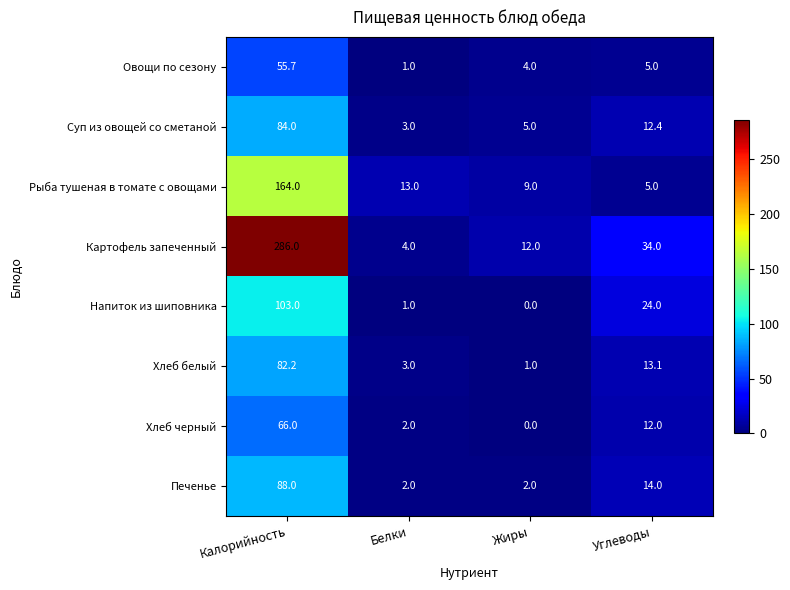

Between Жиры and Углеводы, which series saw the biggest shift?

Напиток из шиповника